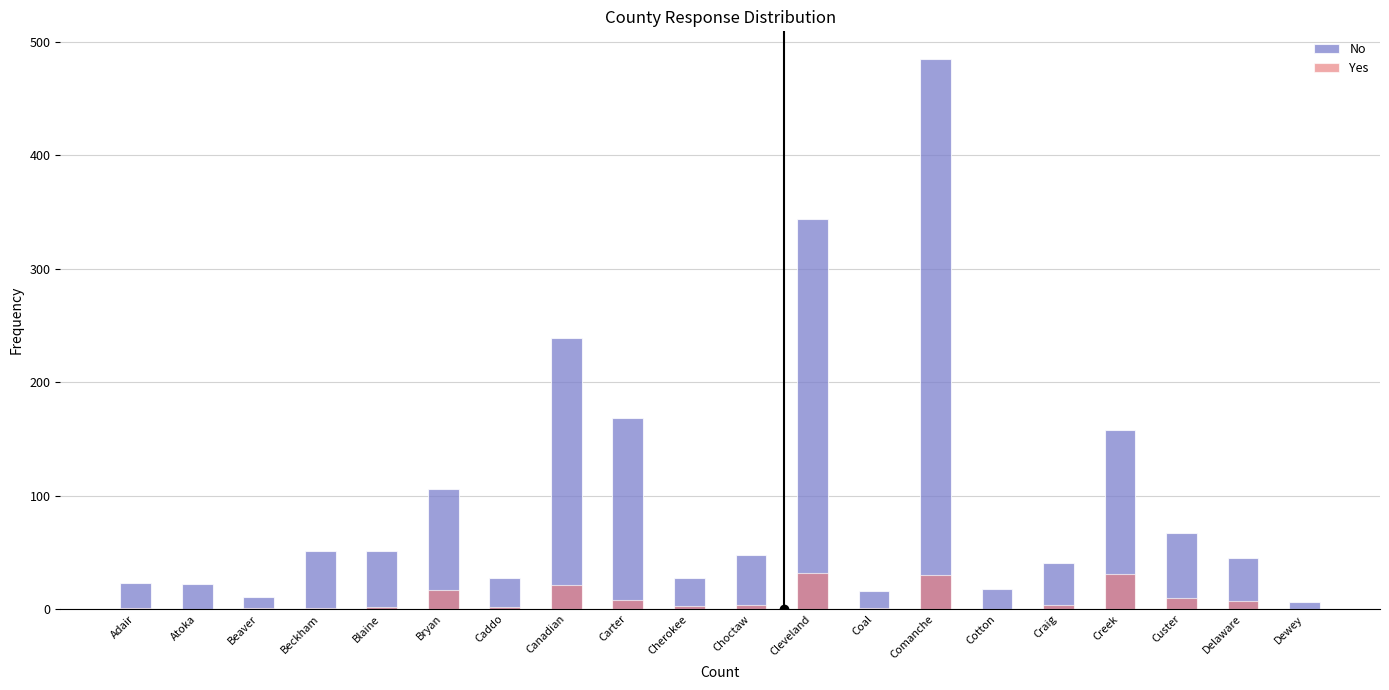

How many bars are there in each group?

2